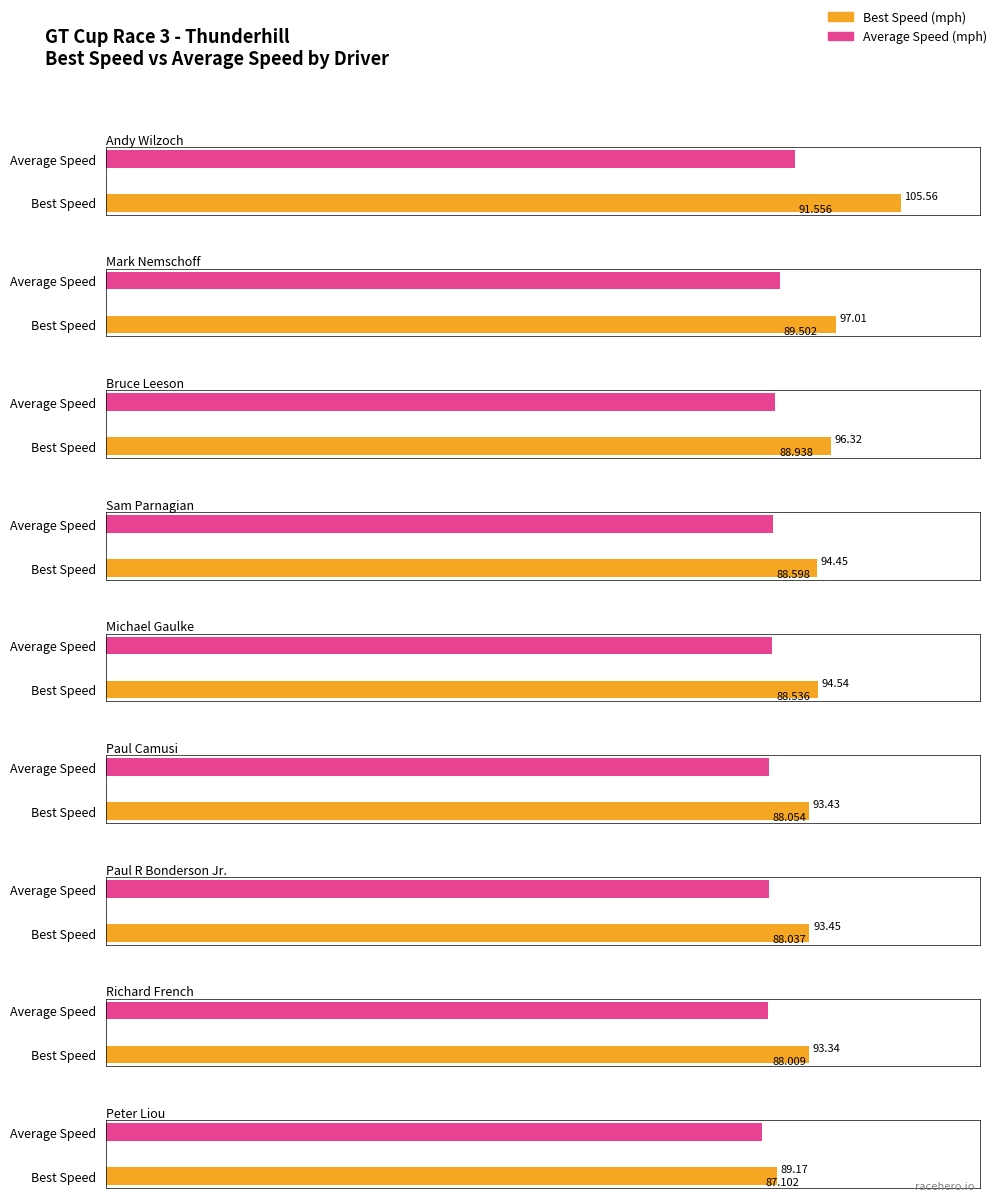

The value of Total Time at Paul Camusi is 725.3. True or false?

False